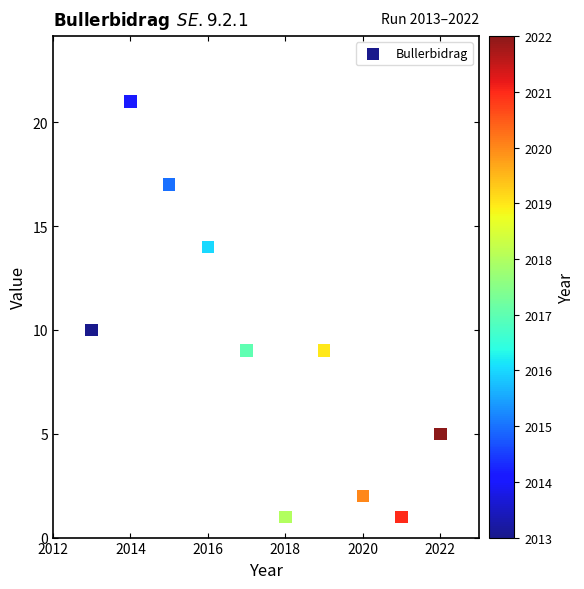

What Y value in the scatter plot is closest to 11?

10